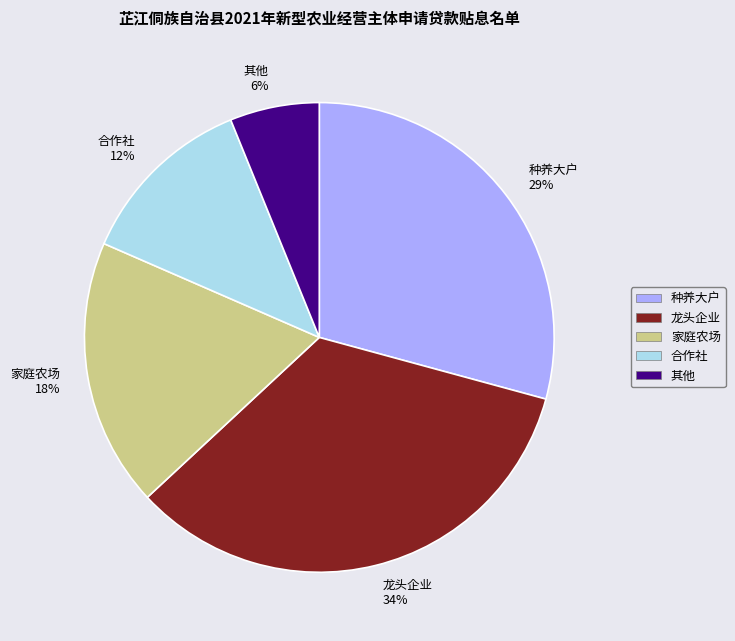

Combined, do 种养大户 29% and 其他 6% account for over 50%?

No